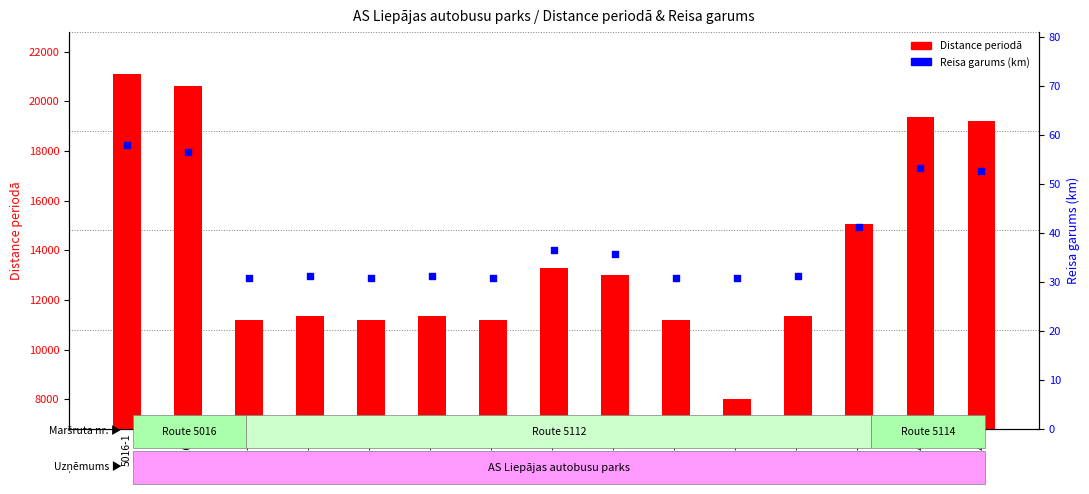

What are all the series names shown in the legend?

Distance periodā, Reisa garums